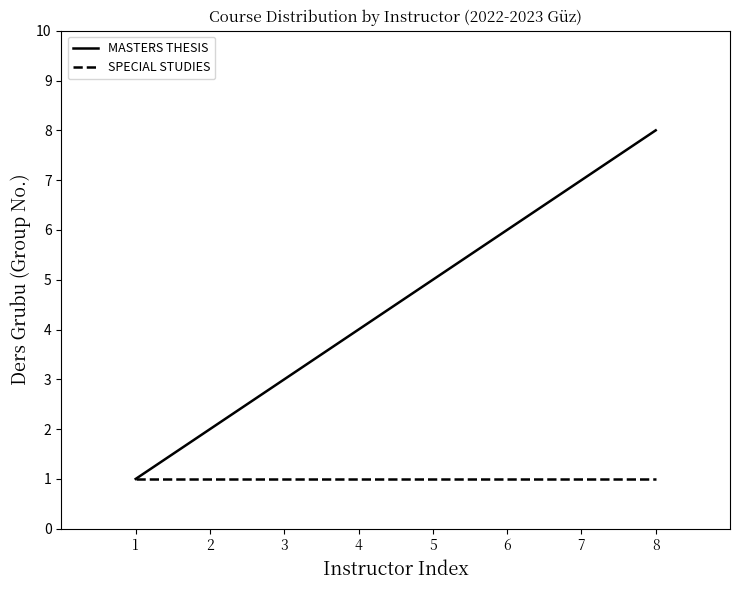

What is the total value across all series at 1?

2